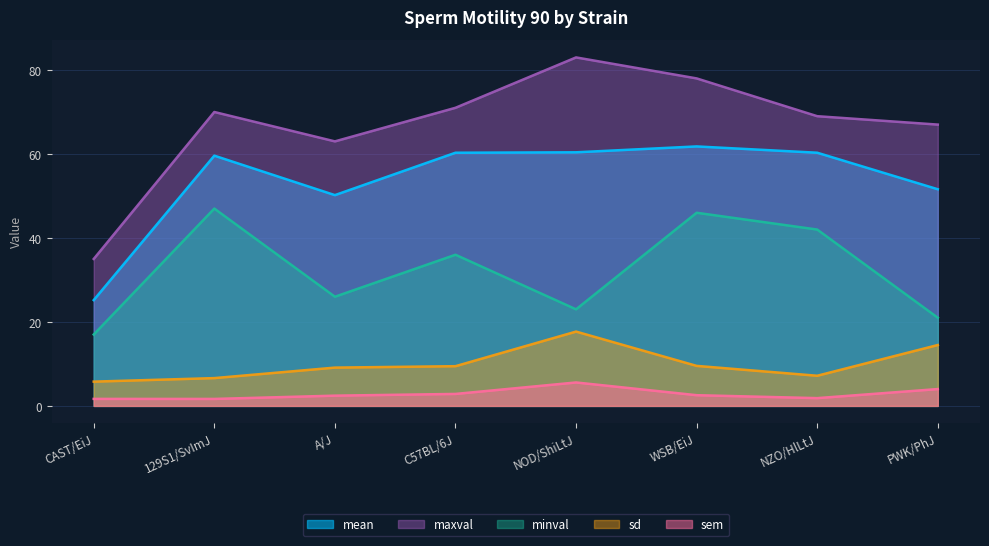

What is the difference between the maxval values at NOD/ShiLtJ and A/J?

20.0